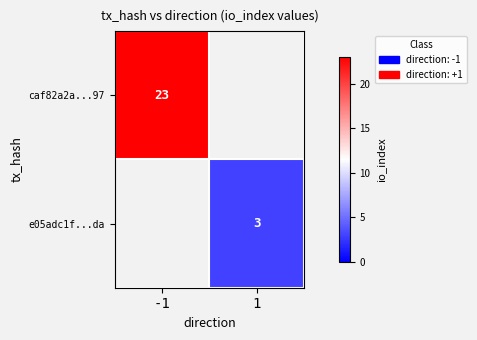

How many series are shown in this chart?

2